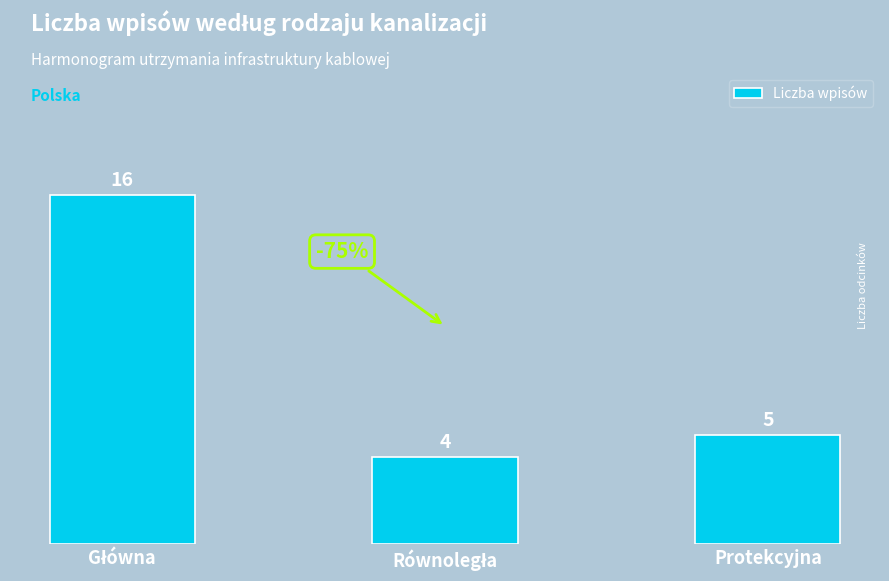

At which label is the value closest to 10?

Protekcyjna